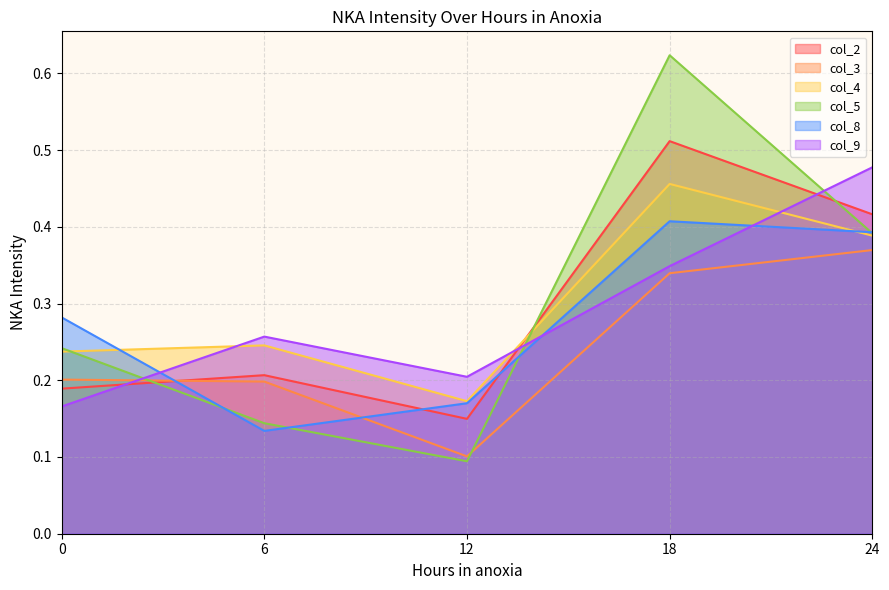

Between which two adjacent categories do col_2 and col_3 first intersect?

0 and 6